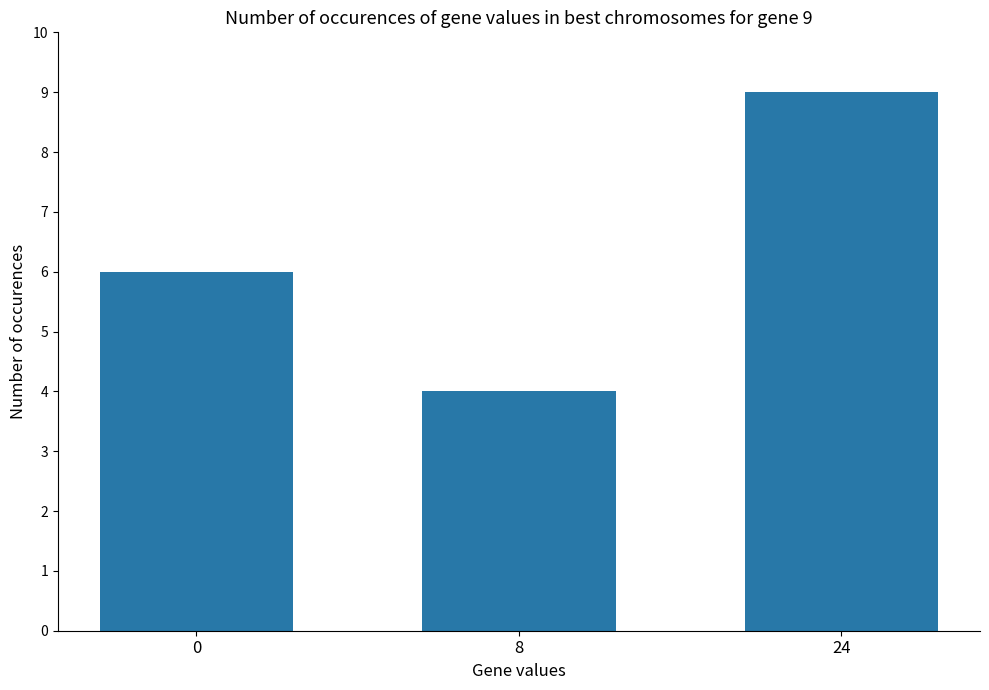

What is the value of the 2nd bar from the left?

4